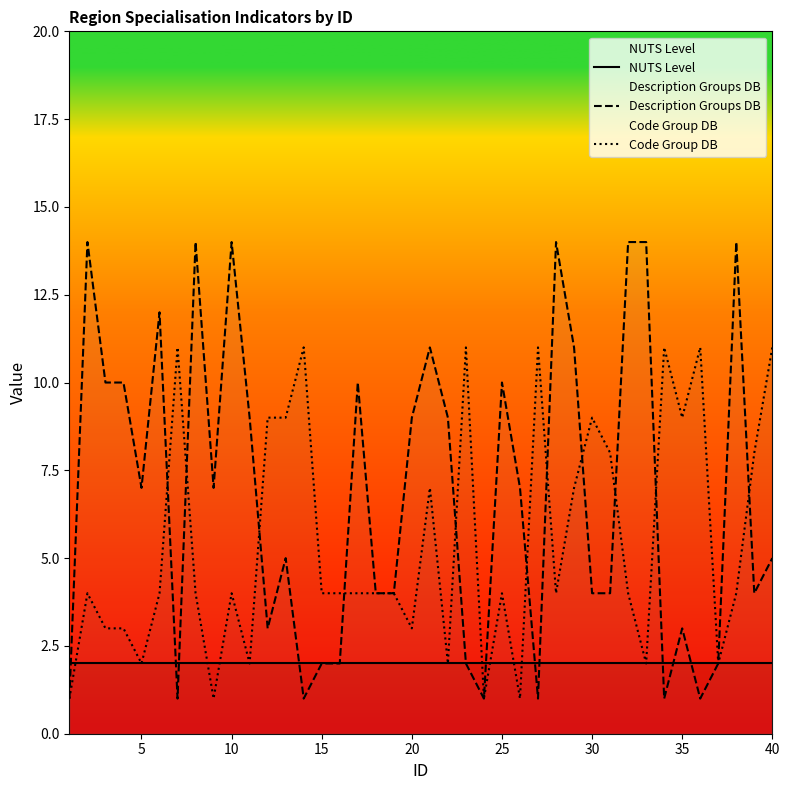

Rank the series by their average value, from highest to lowest.

Description Groups DB, Code Group DB, NUTS Level